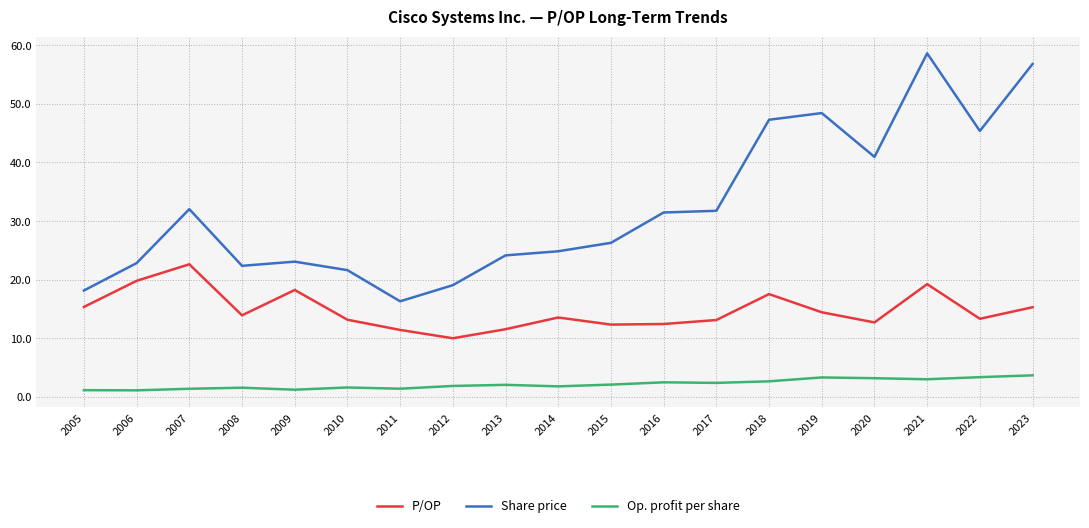

What is the difference between the maximum and minimum values in the Share price series?

42.3